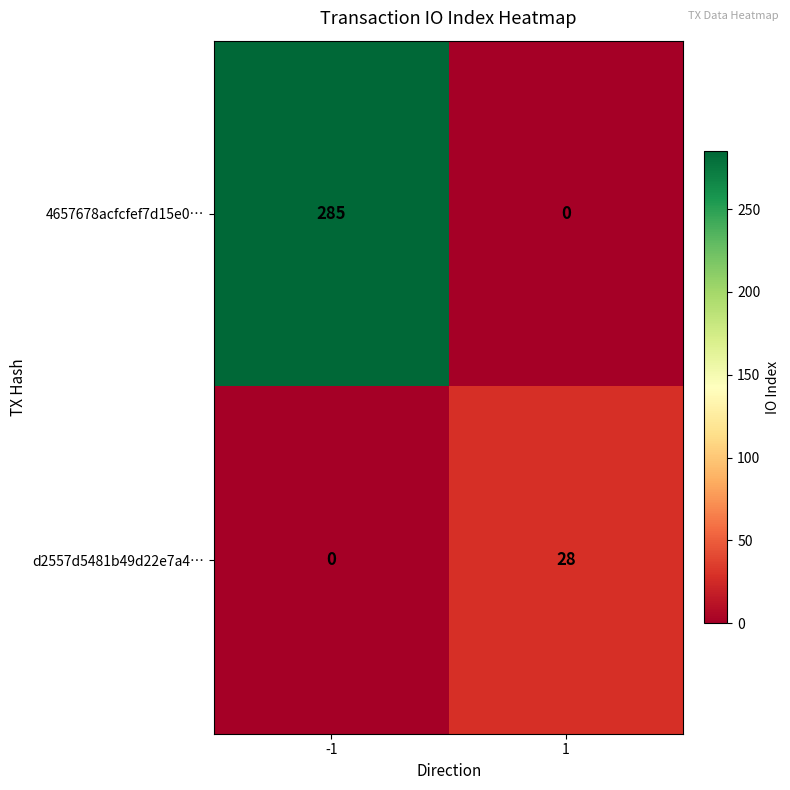

At which category is the sum across all series the highest?

-1